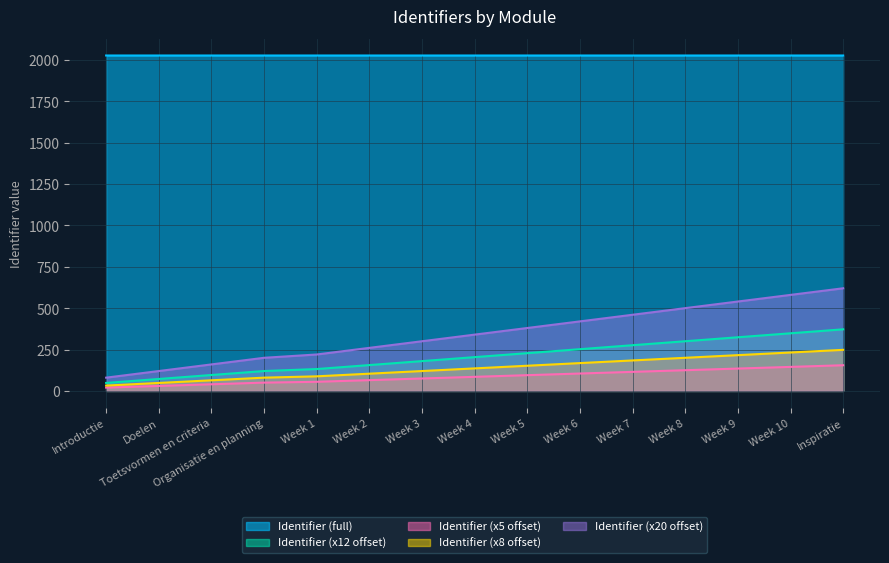

At how many categories does at least one series exceed 719?

15